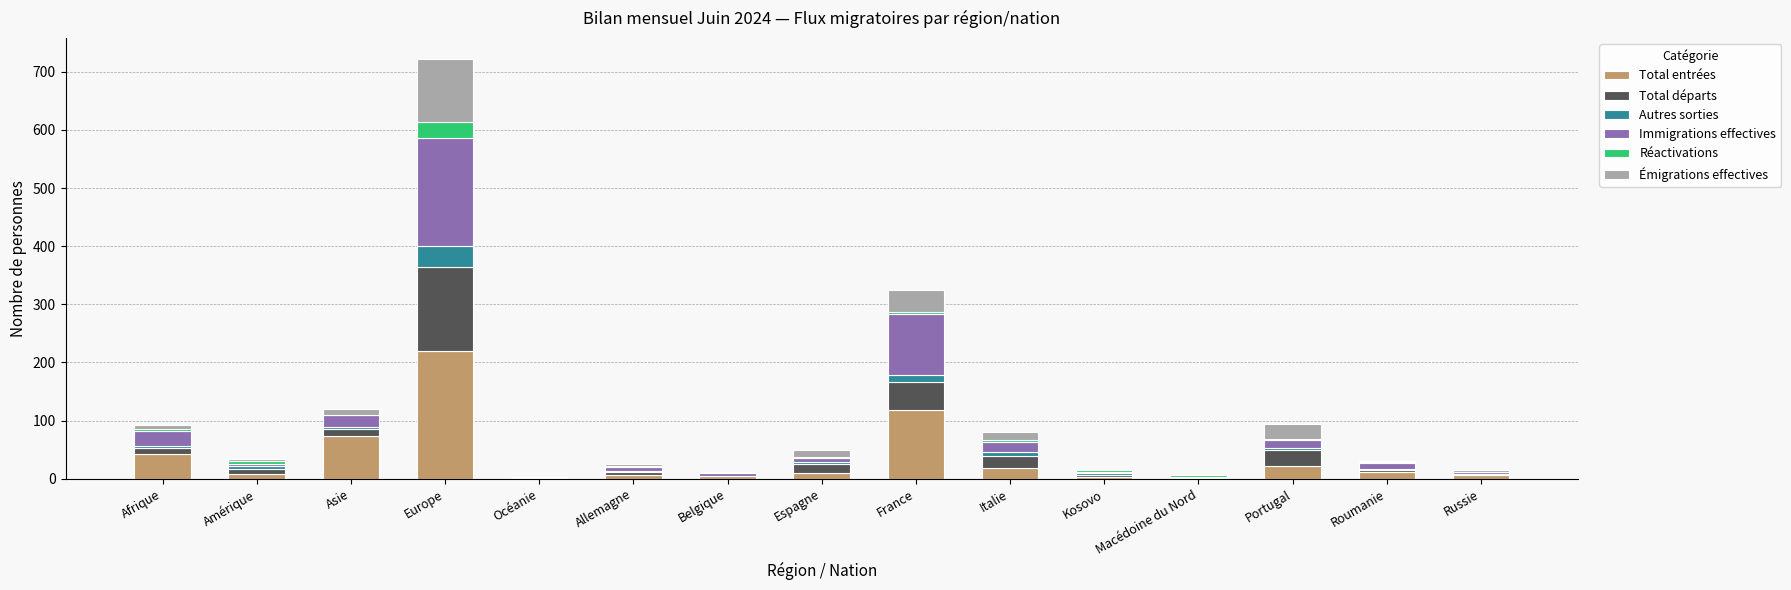

Which category has the highest value in the Total entrées series?

Europe